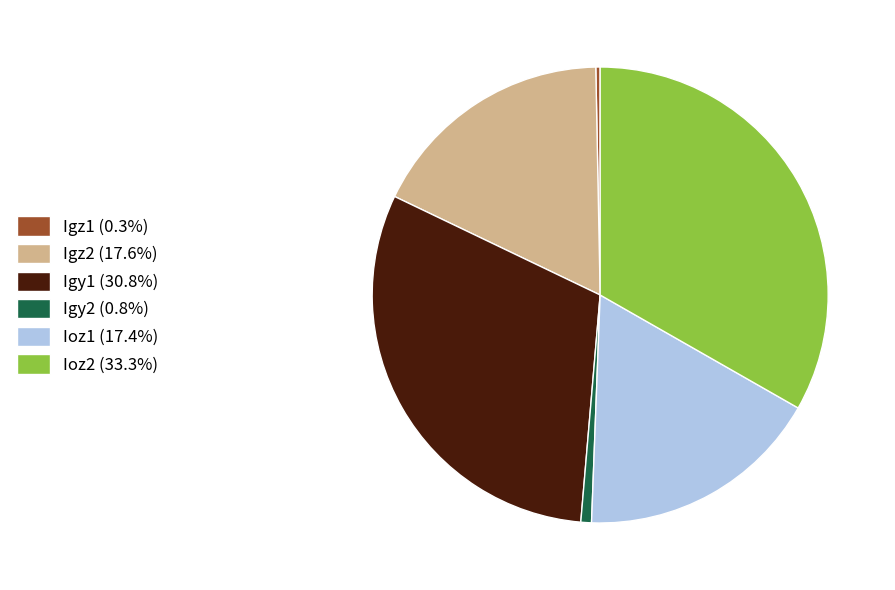

Is the sum of Igz2 and Ioz2 greater than half?

Yes